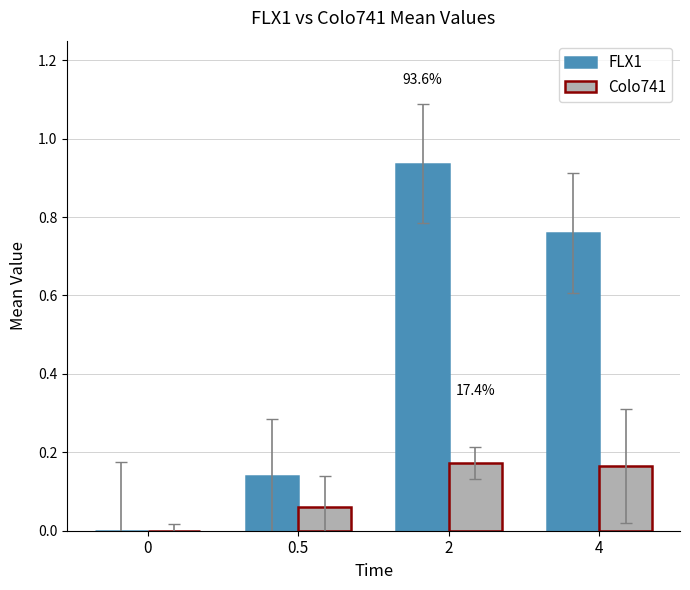

What is the sum of all Colo741 values?

0.4